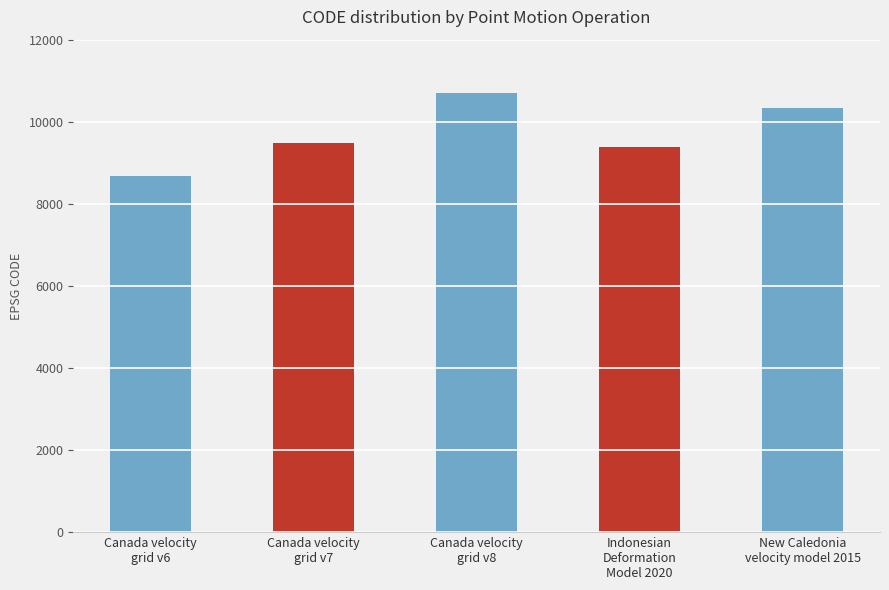

Between Canada velocity
grid v7 and Canada velocity
grid v8, which is larger?

Canada velocity
grid v8